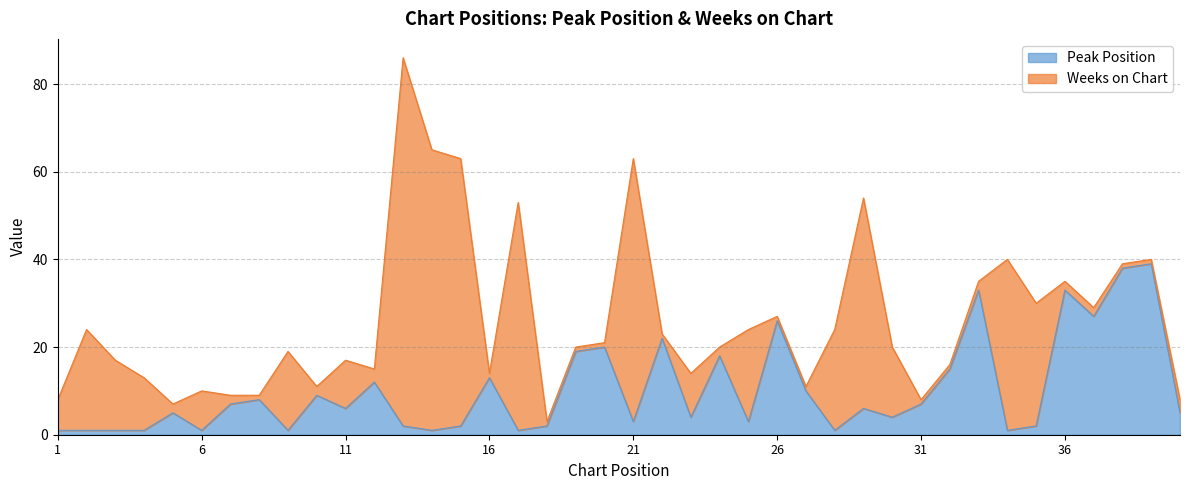

Reading left to right, extract all data points from this chart.

1=1	2=1	3=1	4=1	5=5	6=1	7=7	8=8	9=1	10=9	11=6	12=12	13=2	14=1	15=2	16=13	17=1	18=2	19=19	20=20	21=3	22=22	23=4	24=18	25=3	26=26	27=10	28=1	29=6	30=4	31=7	32=15	33=33	34=1	35=2	36=33	37=27	38=38	39=39	40=5